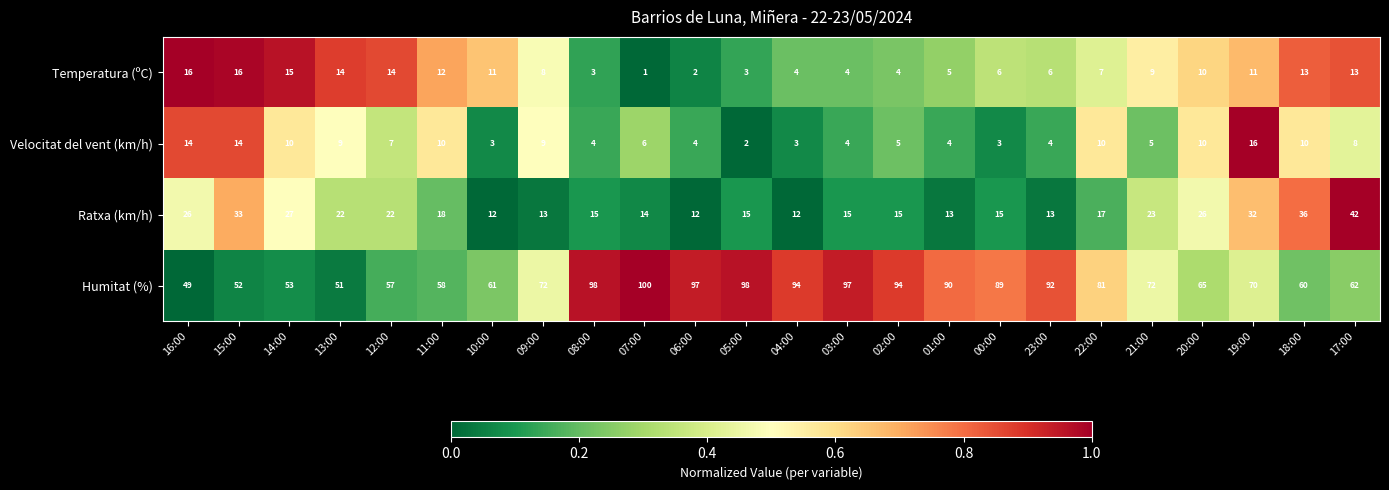

At which label does Ratxa (km/h) first exceed 17?

16:00